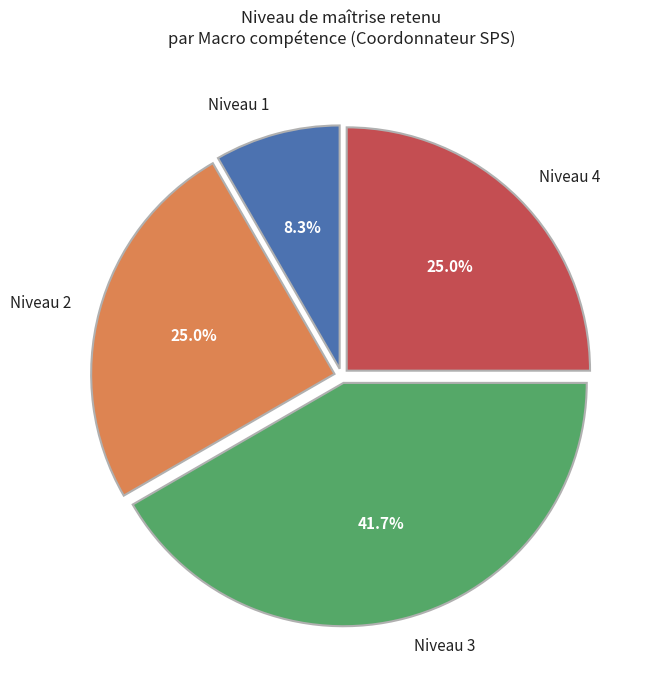

Which has a higher value, Niveau 3 or Niveau 2?

Niveau 3